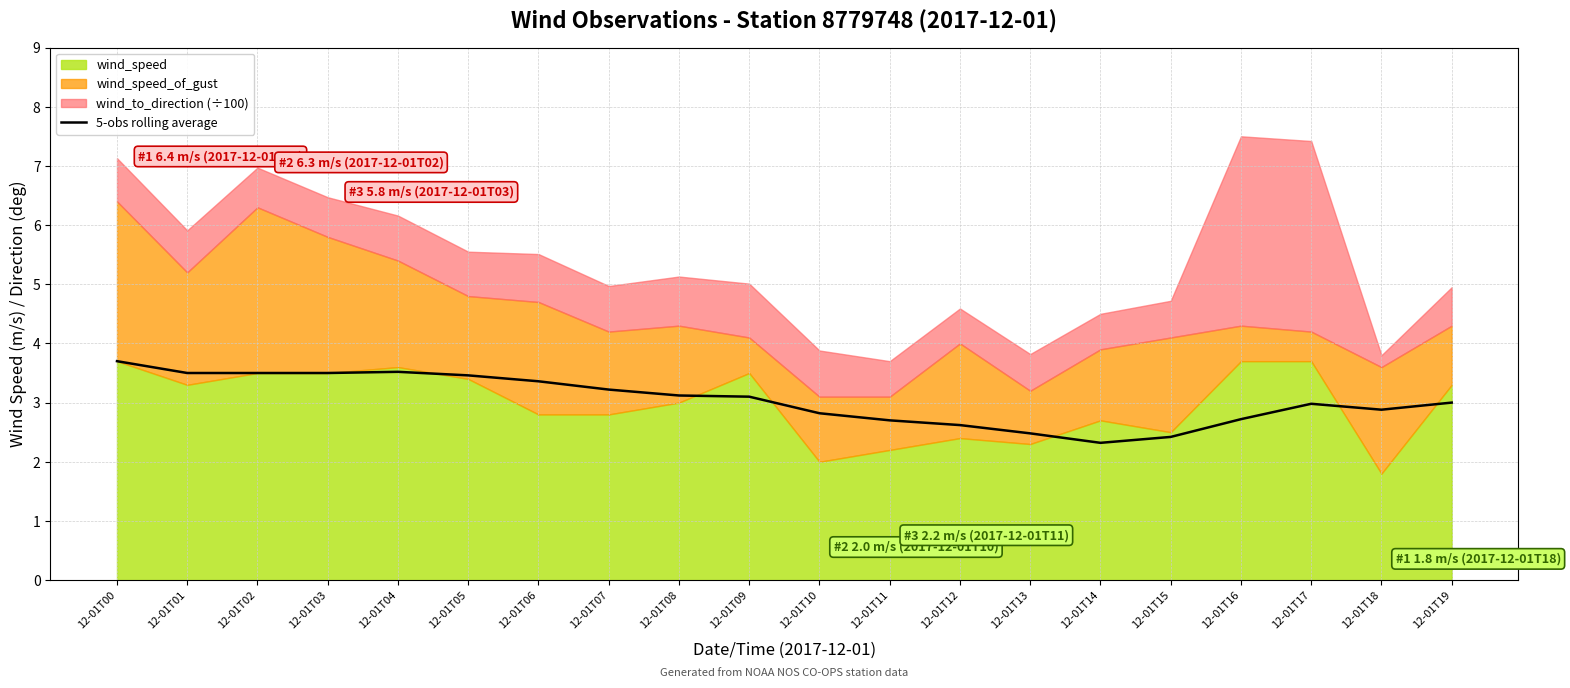

How many data points are less than 3?

9